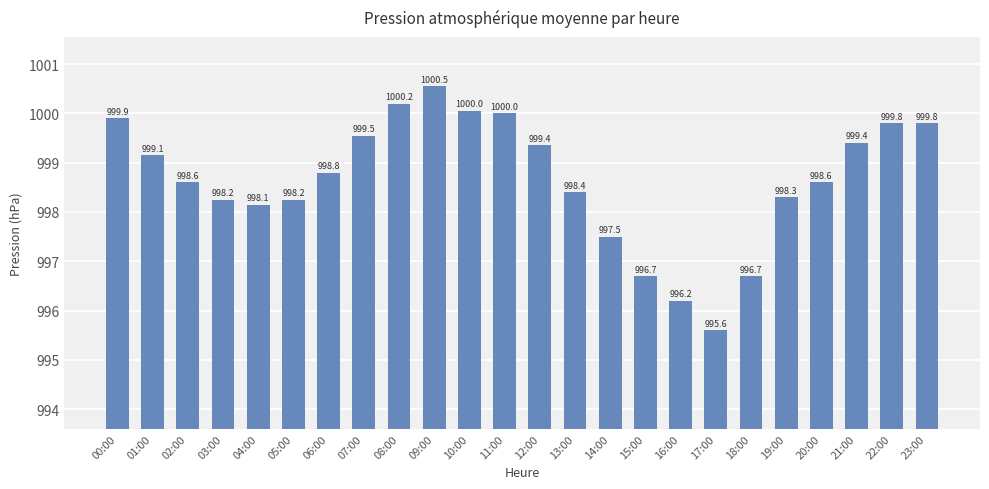

What is the smallest value displayed?

995.6